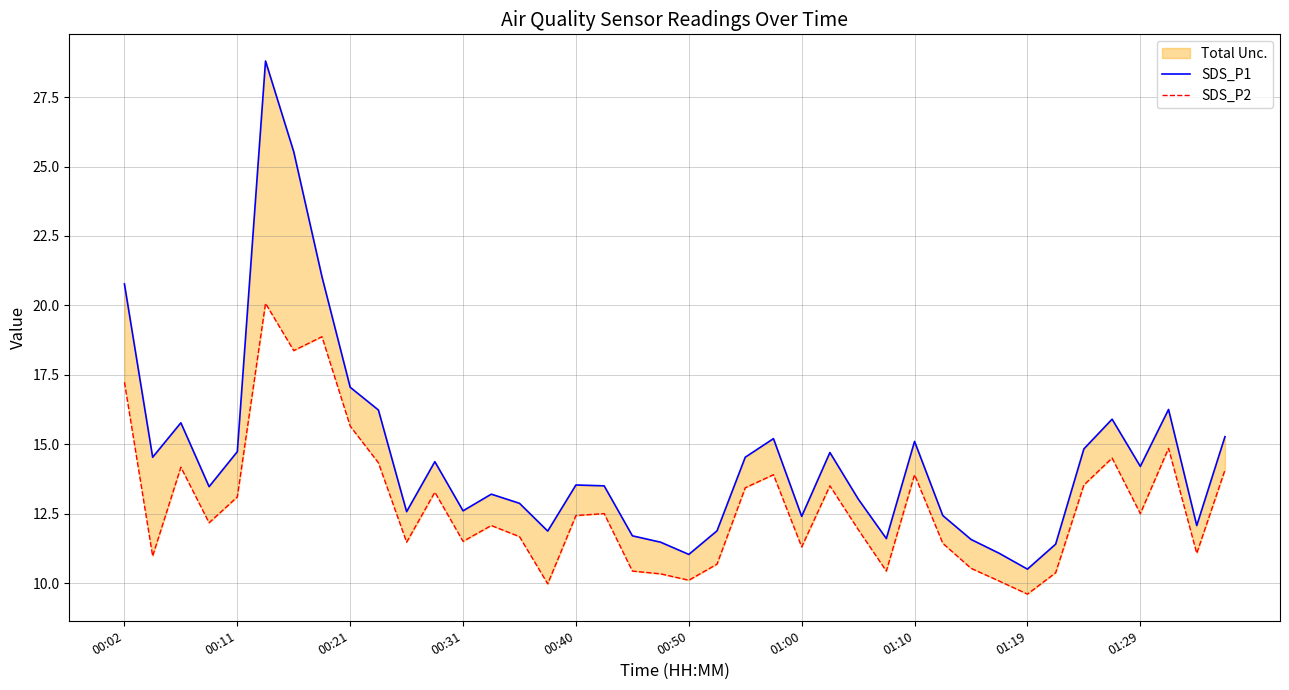

List the series in order of their overall mean, highest first.

SDS_P1, SDS_P2